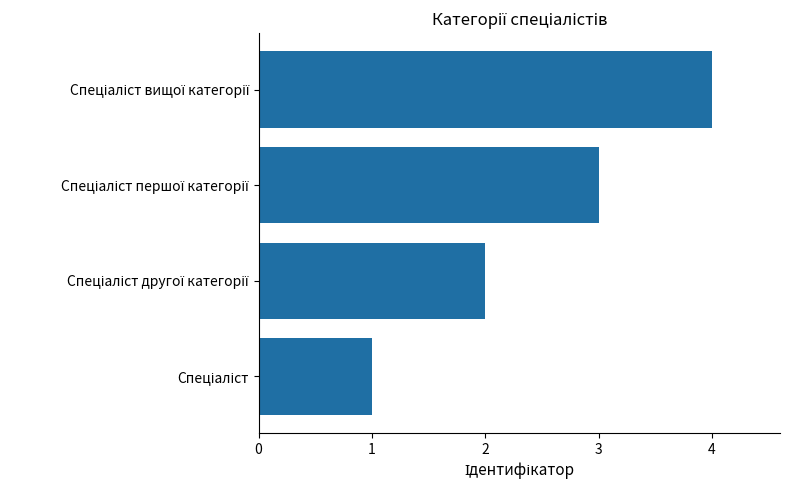

What is the sum of all values?

10